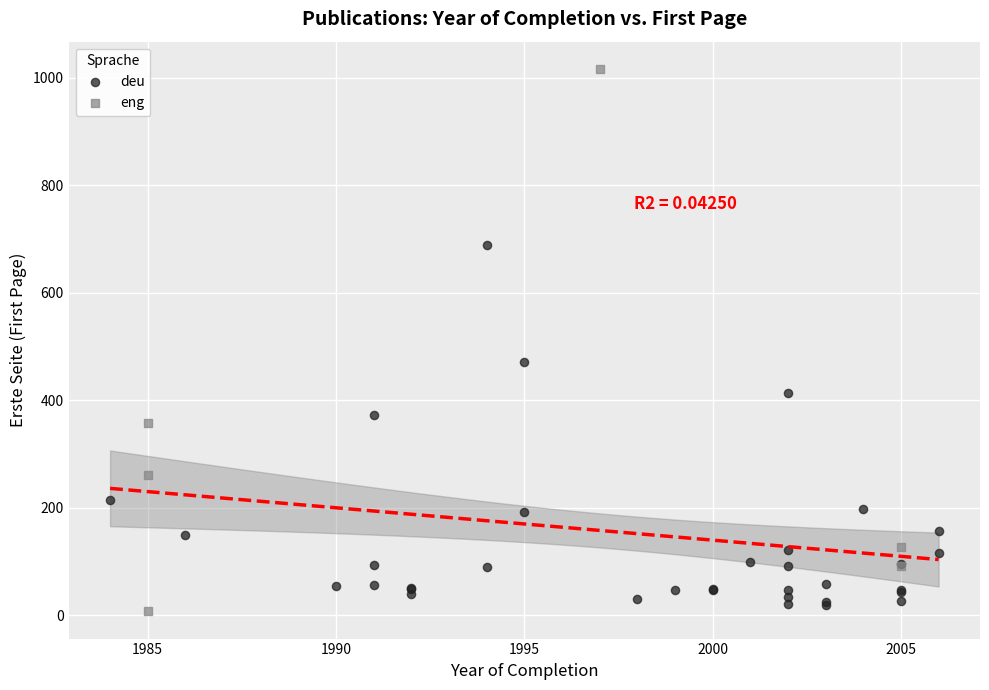

Which series contains the highest Y value?

eng